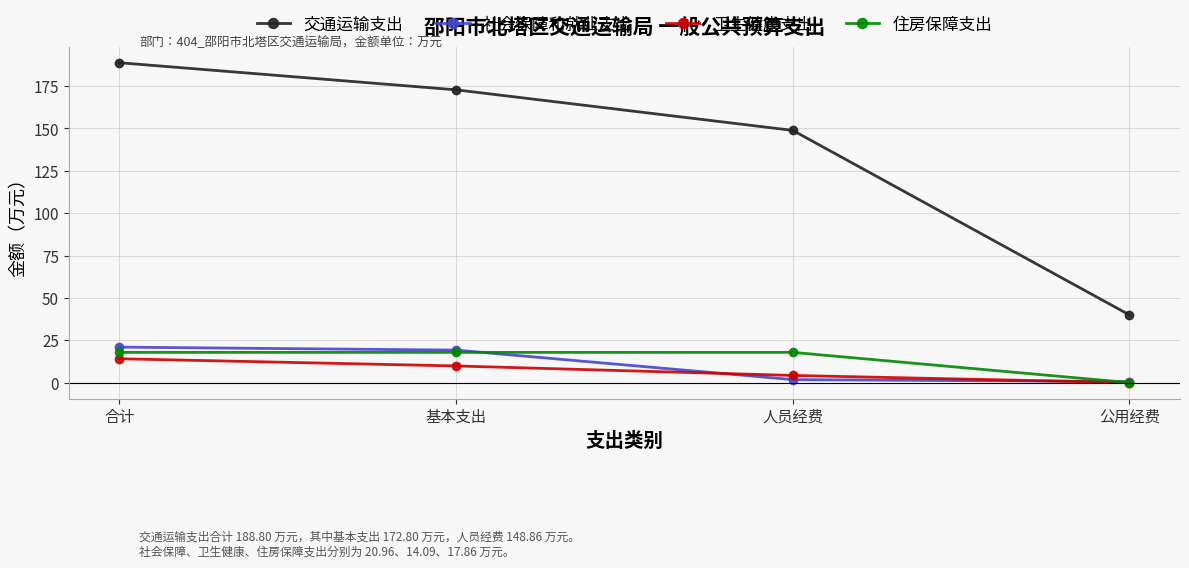

How many positive values does the 住房保障支出 series have?

3